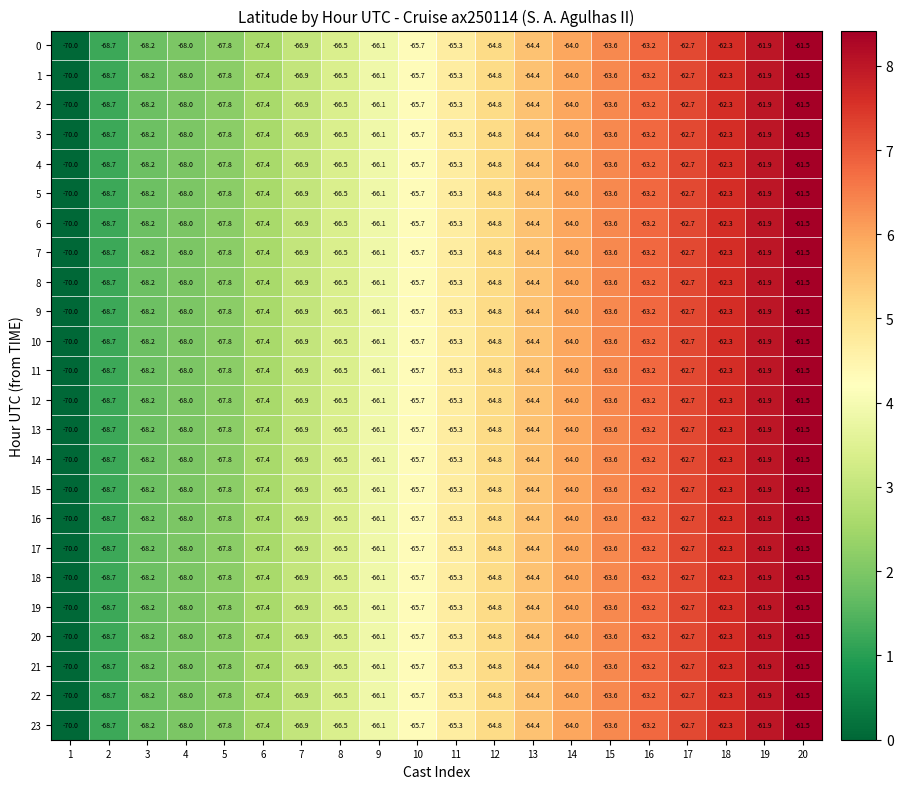

What is the difference between the 9 values at 10 and 6?

1.7